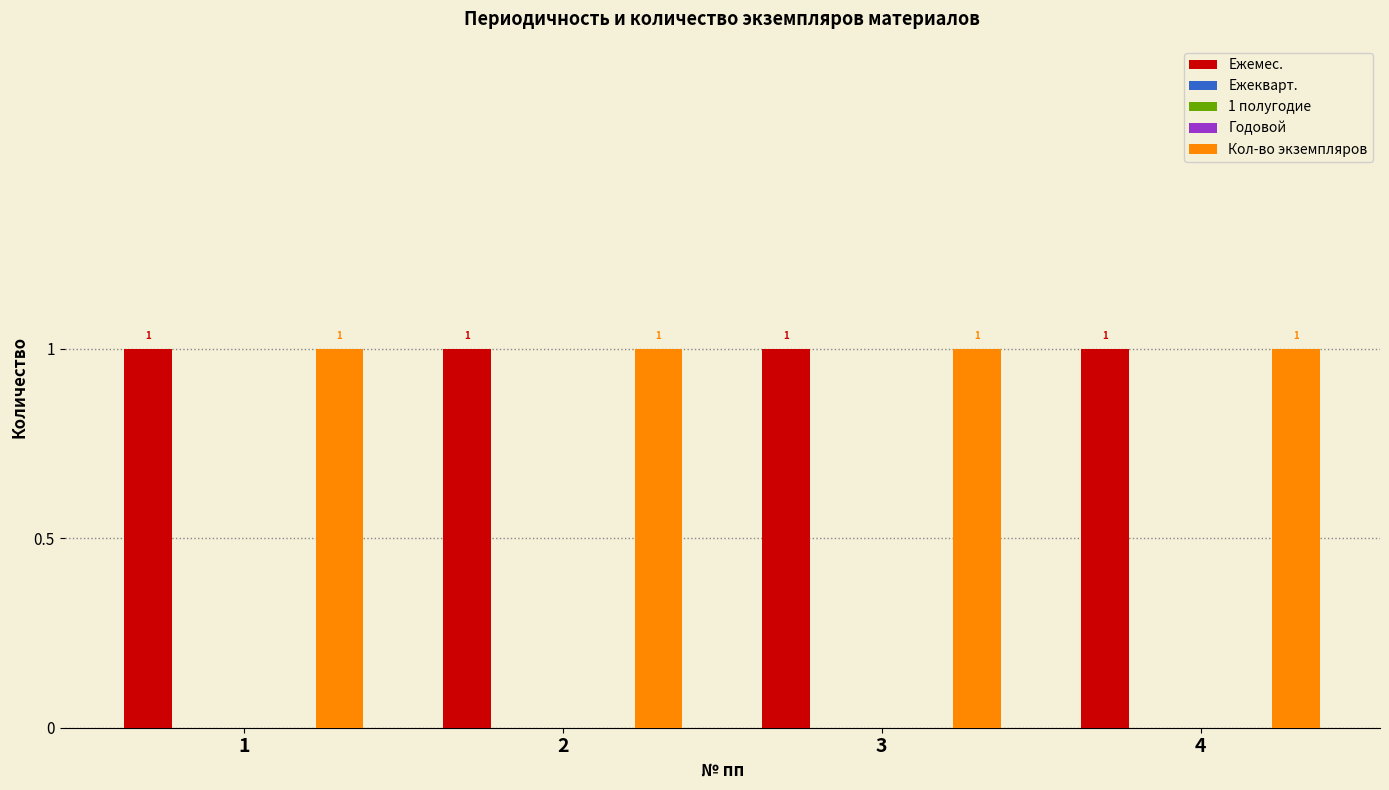

The value of Ежемес. at 4 is 2. True or false?

False